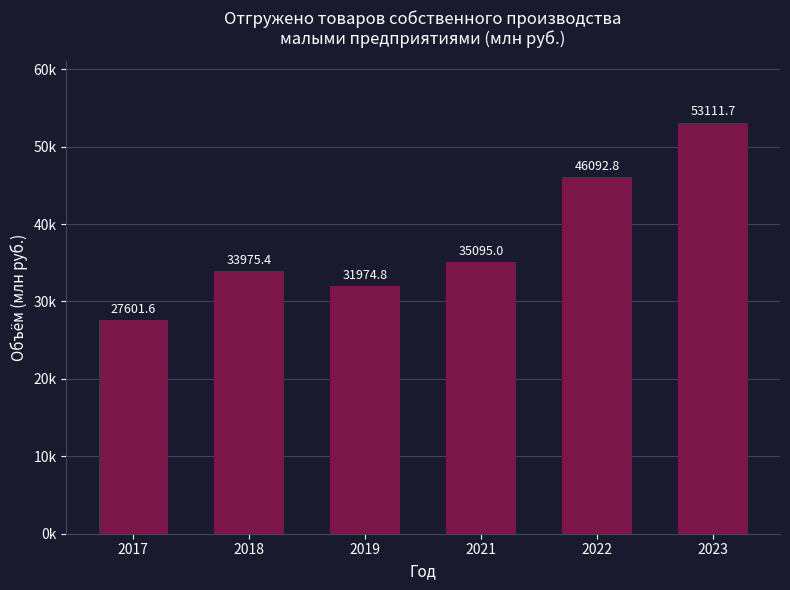

Which label corresponds to the largest value in the chart?

2023